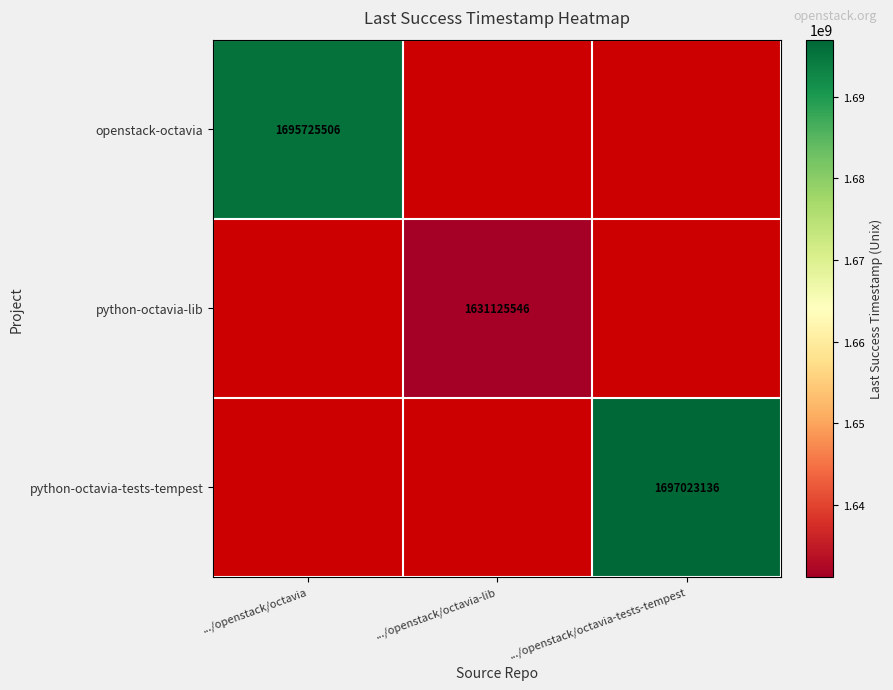

How many series are shown in this chart?

3